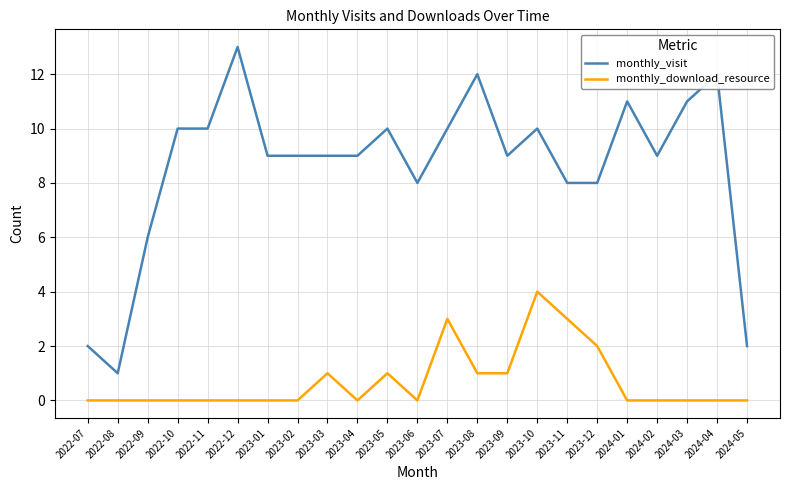

Is the value of monthly_download_resource at 2022-10 greater than the value of monthly_visit at 2022-11?

No